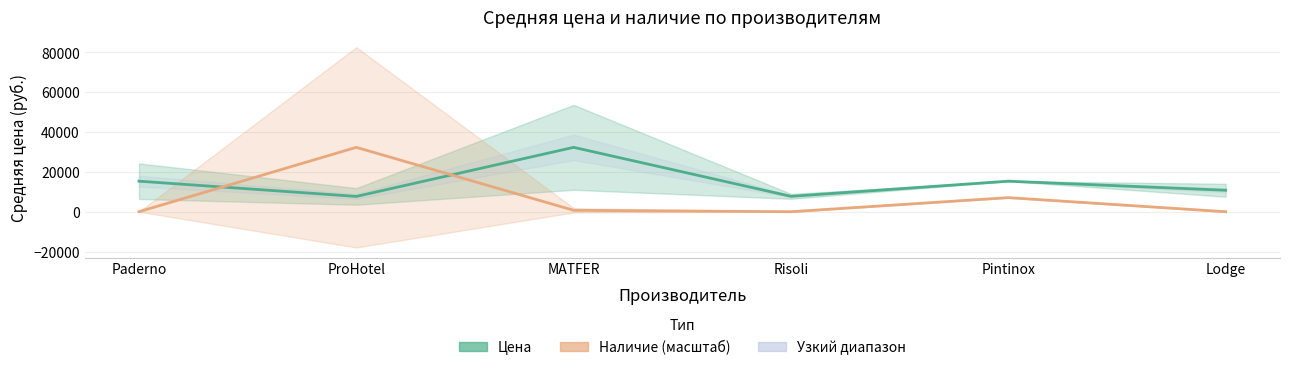

What position from the right is ProHotel?

5